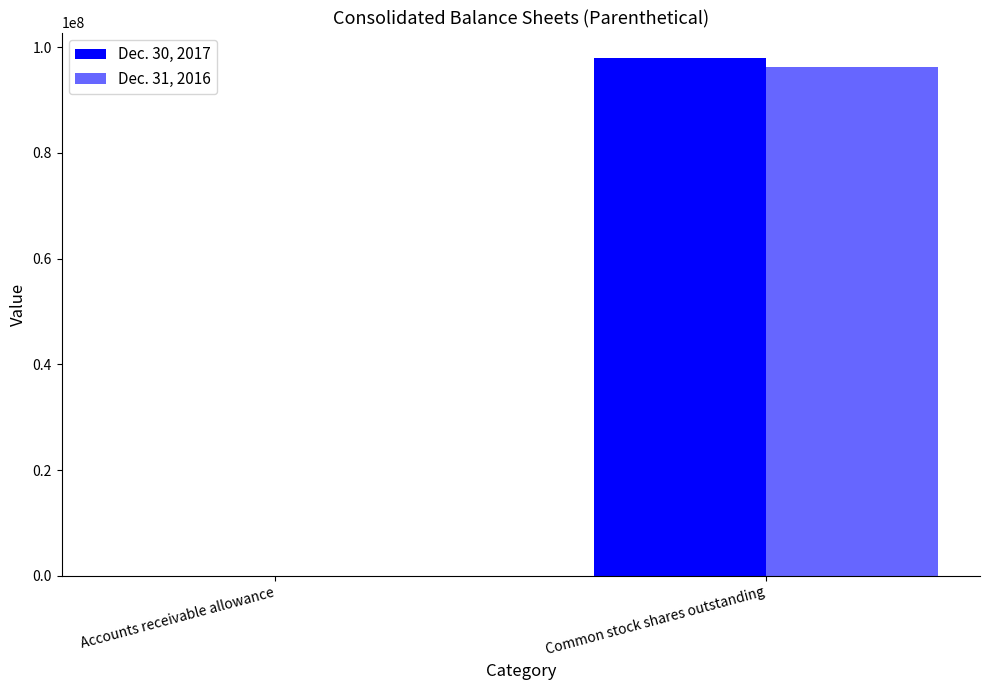

Does the chart contain stacked bars?

No